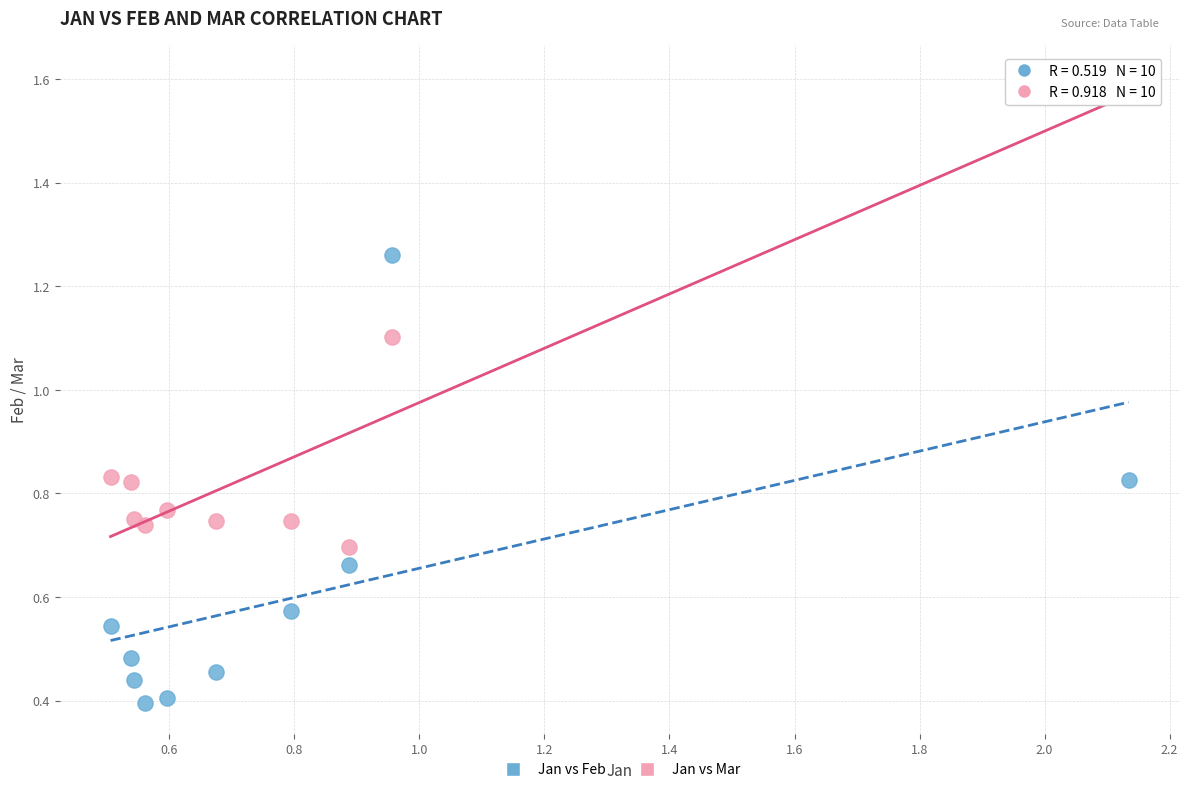

Which series reaches the maximum Y coordinate?

Jan vs Mar